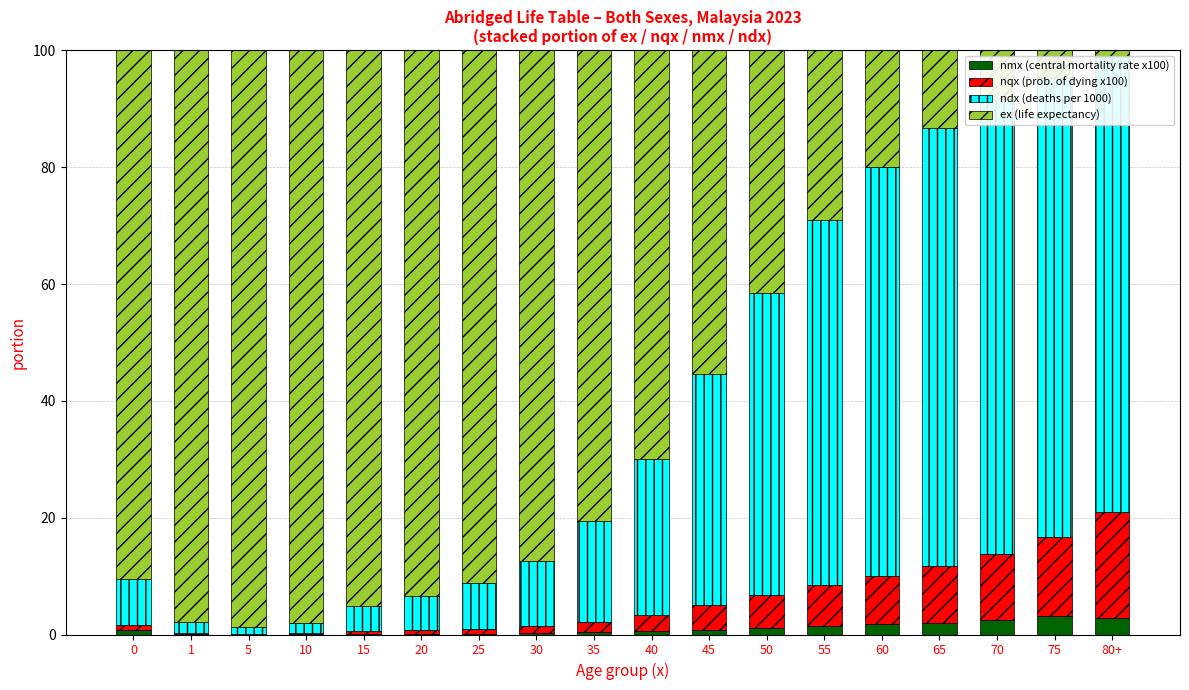

What is the label of the 17th bar from the left?

75